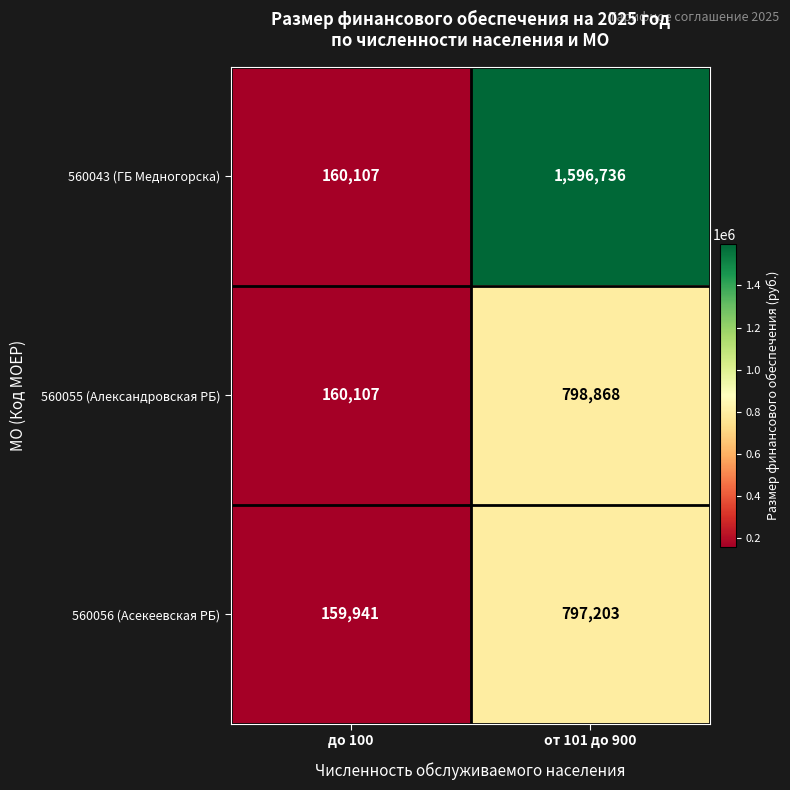

What is the minimum value shown in the chart?

159941